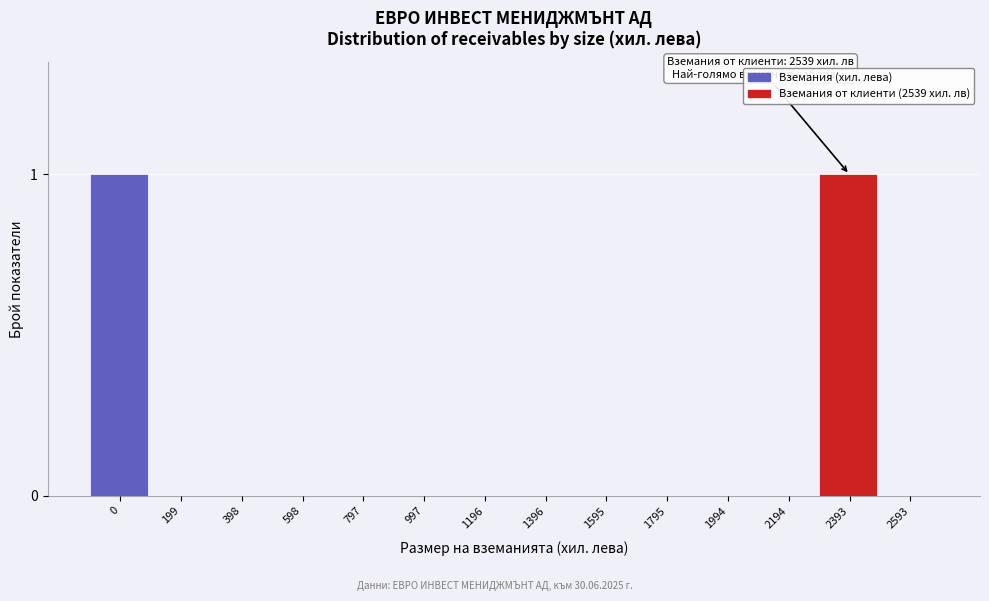

Reading left to right, extract all data points from this chart.

0=1	199=0	398=0	598=0	797=0	997=0	1196=0	1396=0	1595=0	1795=0	1994=0	2194=0	2393=1	2593=0